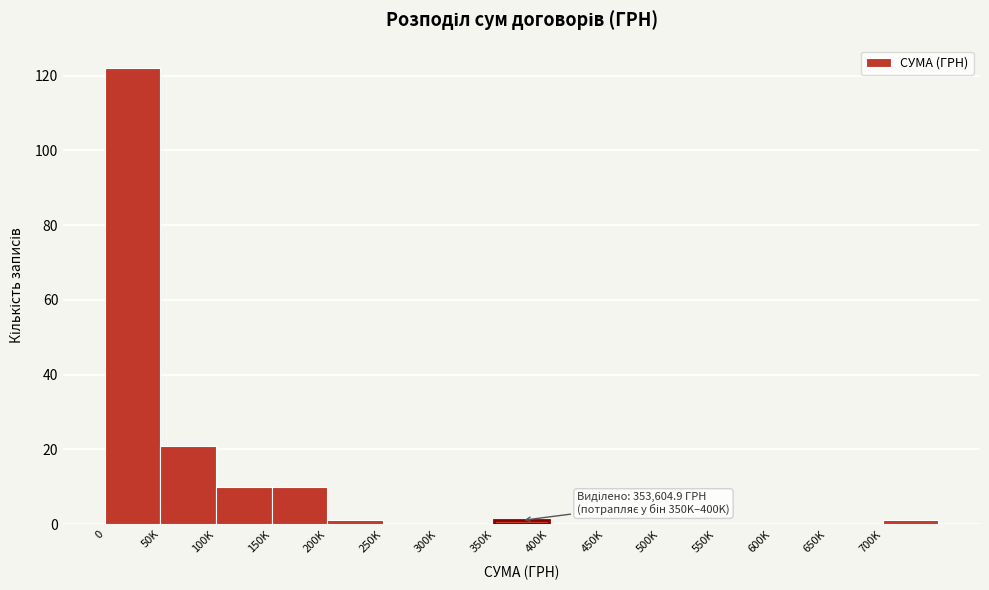

Reading left to right, extract all data points from this chart.

0=122	50K=21	100K=10	150K=10	200K=1	250K=0	300K=0	350K=1	400K=0	450K=0	500K=0	550K=0	600K=0	650K=0	700K=1